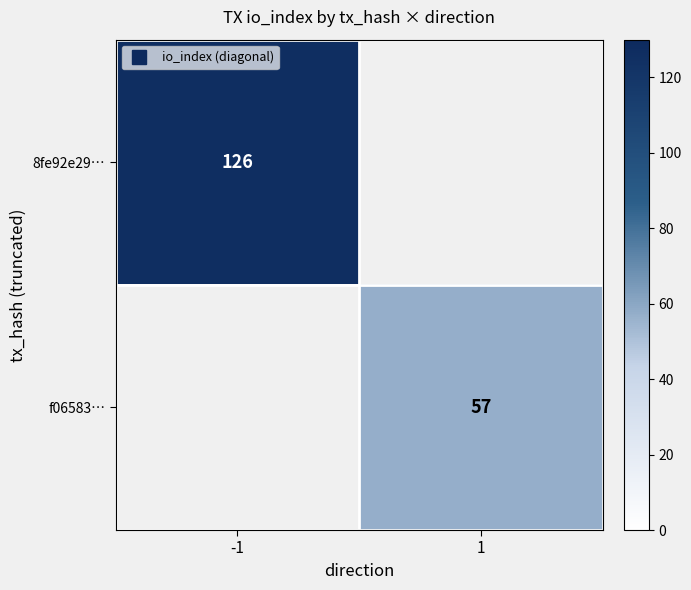

Rank the categories by f06583… value from highest to lowest.

-1, 1